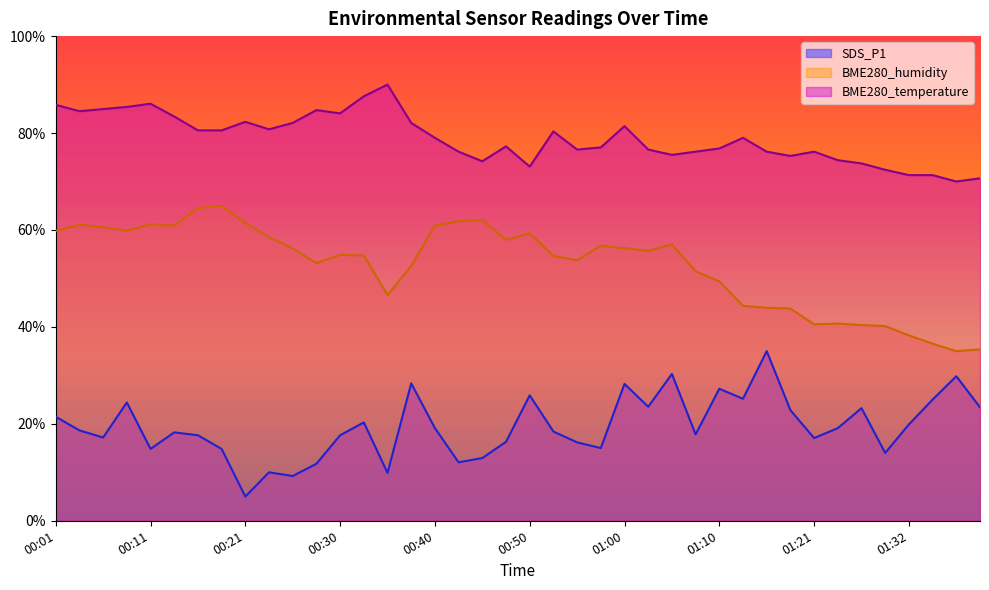

True or false: SDS_P1 and BME280_humidity cross at least once.

False